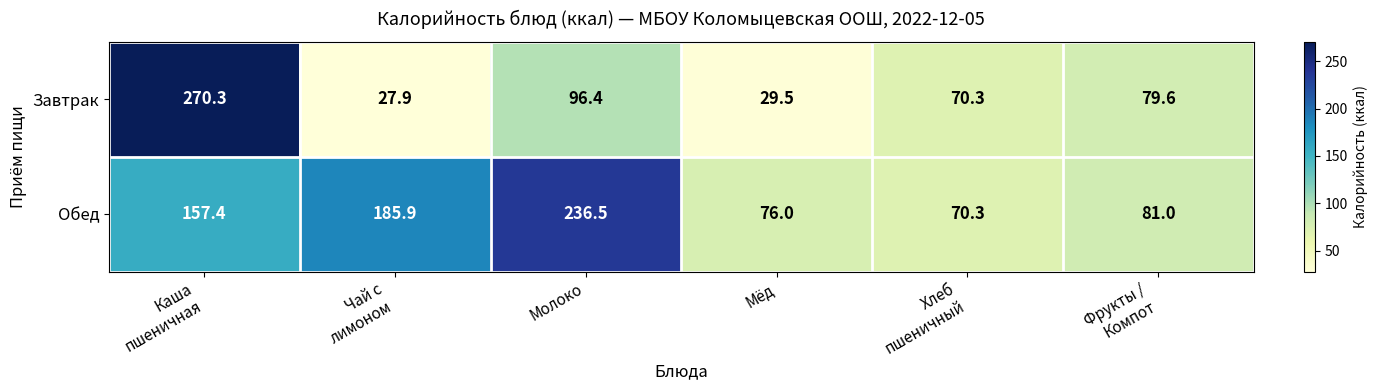

Rank the series by their maximum value, from highest to lowest.

Завтрак, Обед